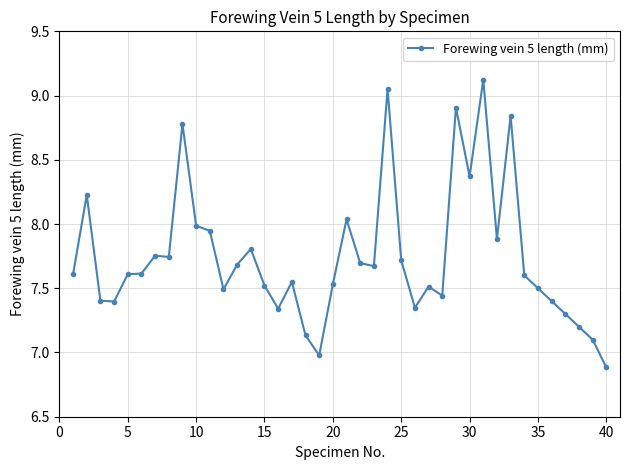

True or false: the data has more than 2 interior local peaks.

True